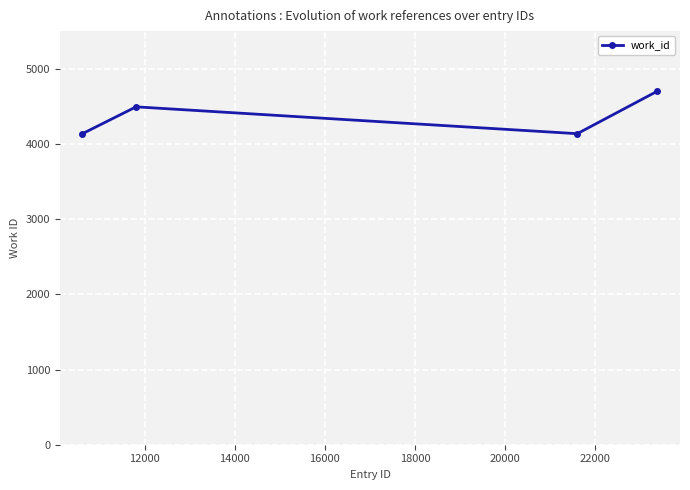

Reading left to right, transcribe all the data shown in this chart.

4136	4493	4136	4702